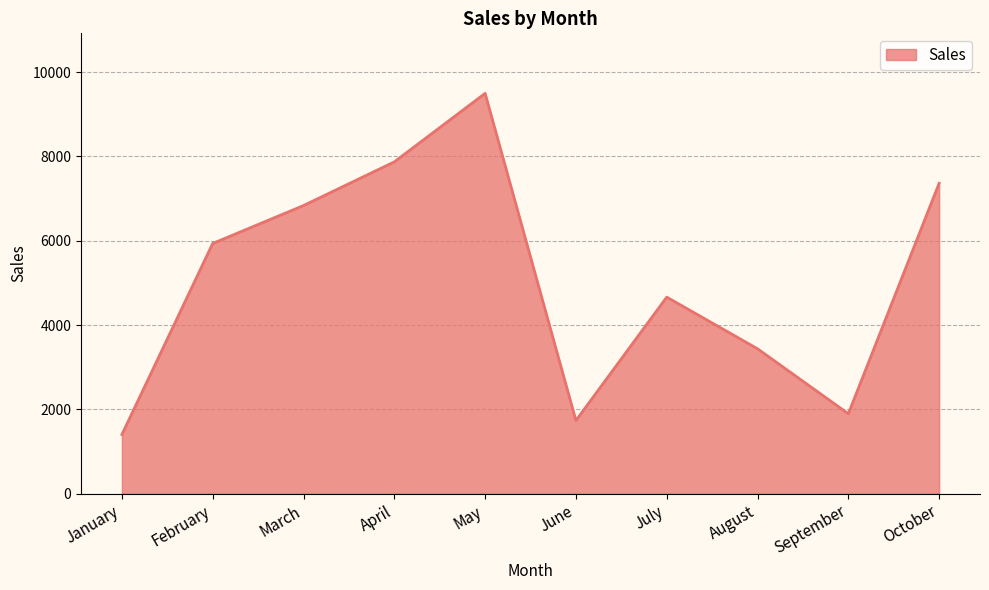

At which label is the value closest to 5449?

February